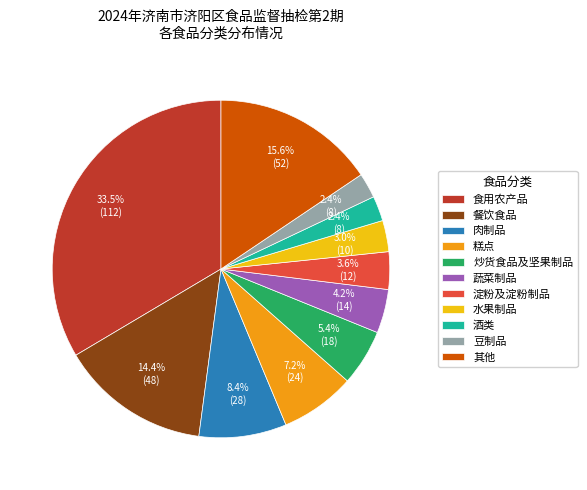

Approximately how many times larger is the value at 其他 compared to 水果制品?

5.2